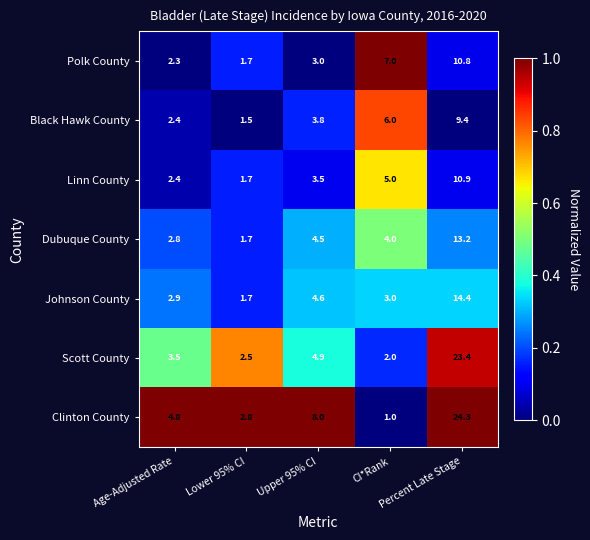

What is the difference between the maximum and minimum values in the Johnson County series?

12.7